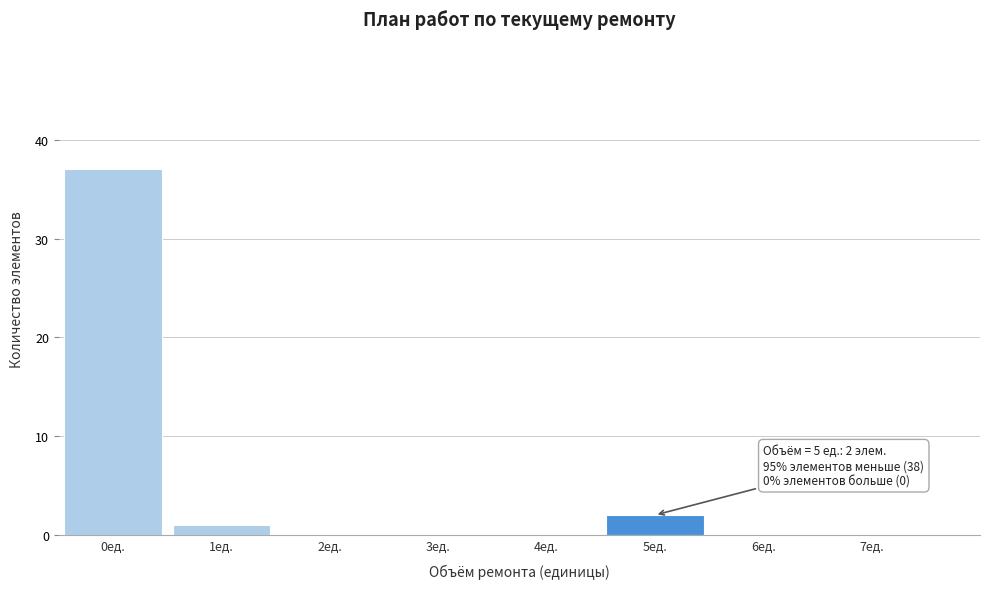

Over which range of the x-axis is the bar tallest?

-0.5 to 0.5